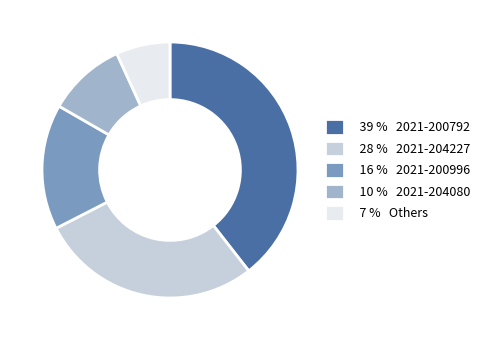

How many slices are in this pie chart?

5